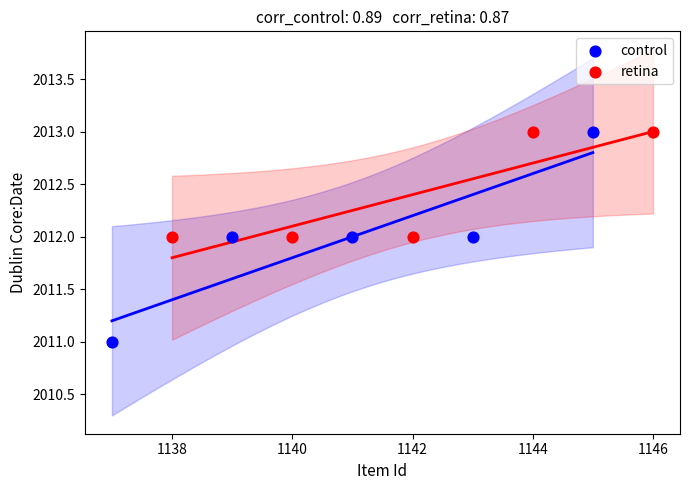

Which series has the widest spread of Y values?

control